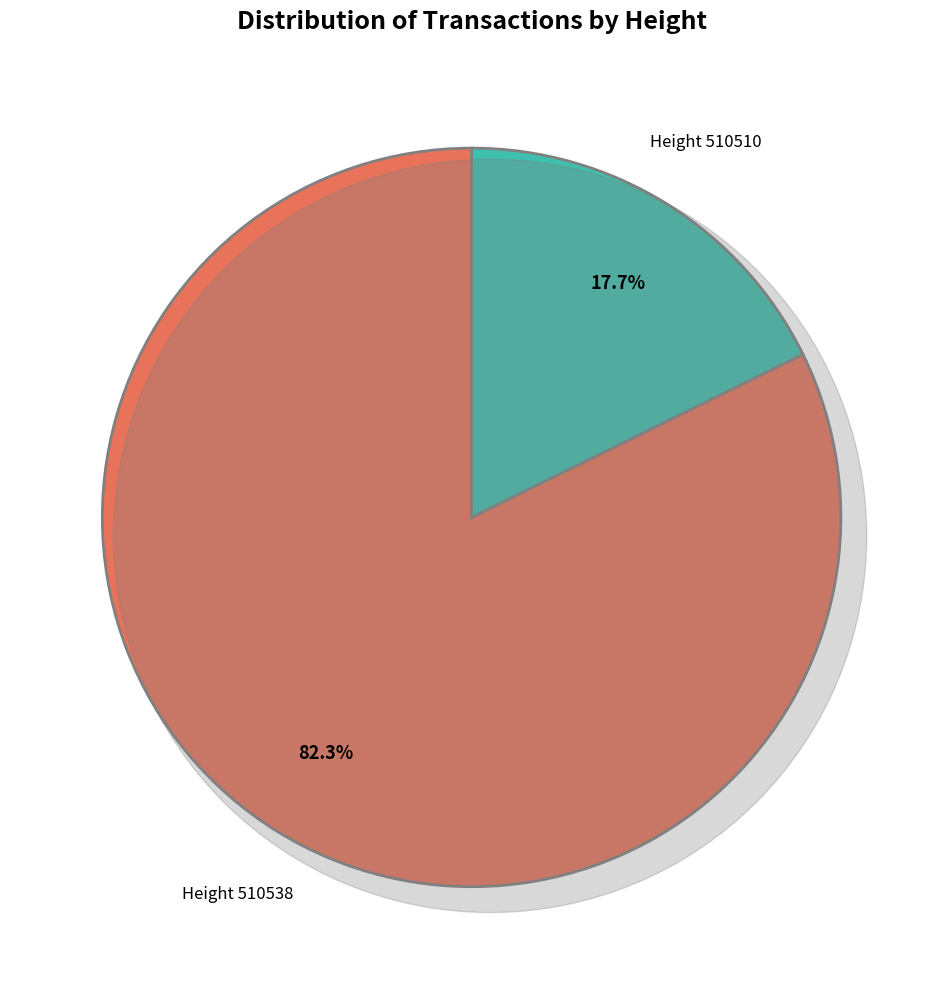

To the nearest percent, what is the difference between the Height 510538 and Height 510510 slice percentages?

65%